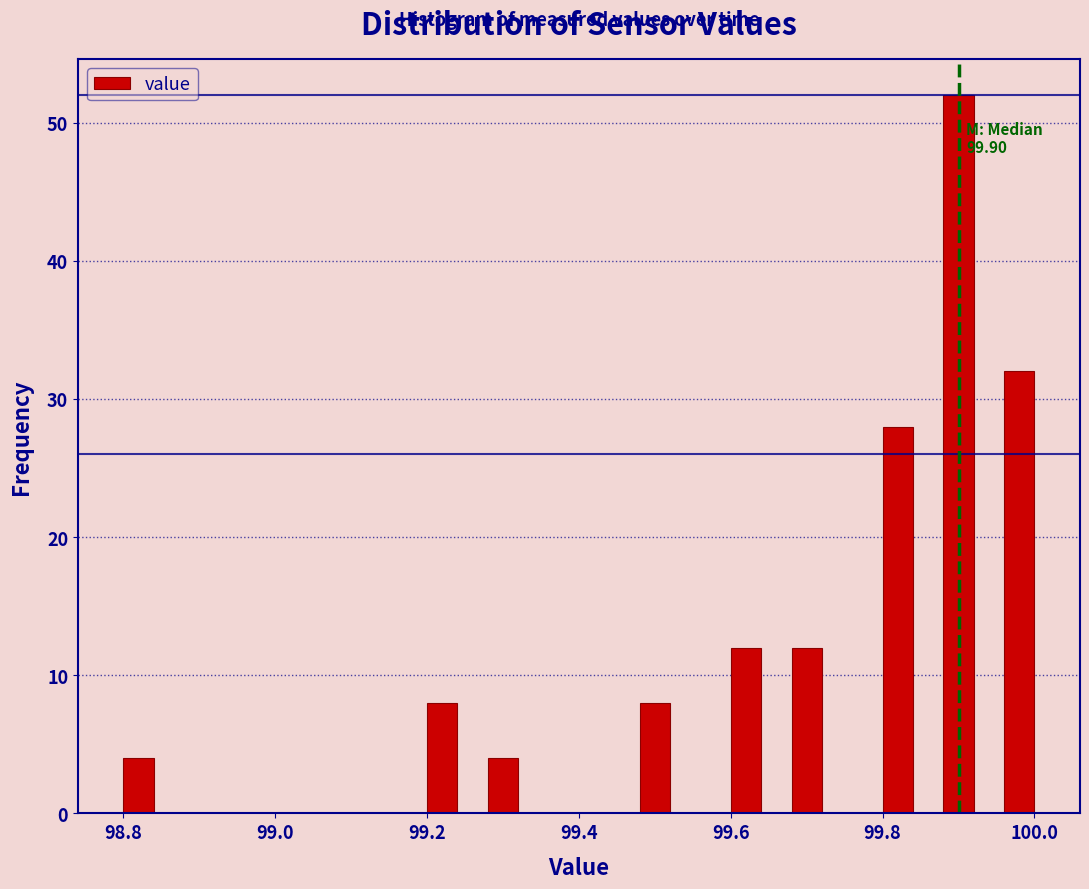

Around what value on the x-axis is the tallest bar? Give the approximate position of its centre, as read against the axis.

99.90